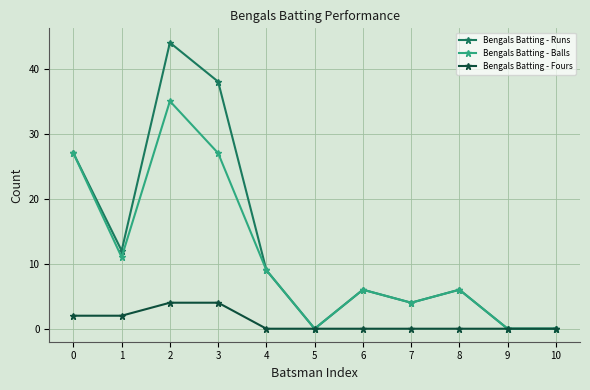

Is it true that Bengals Batting - Balls equals 6 at 8?

True